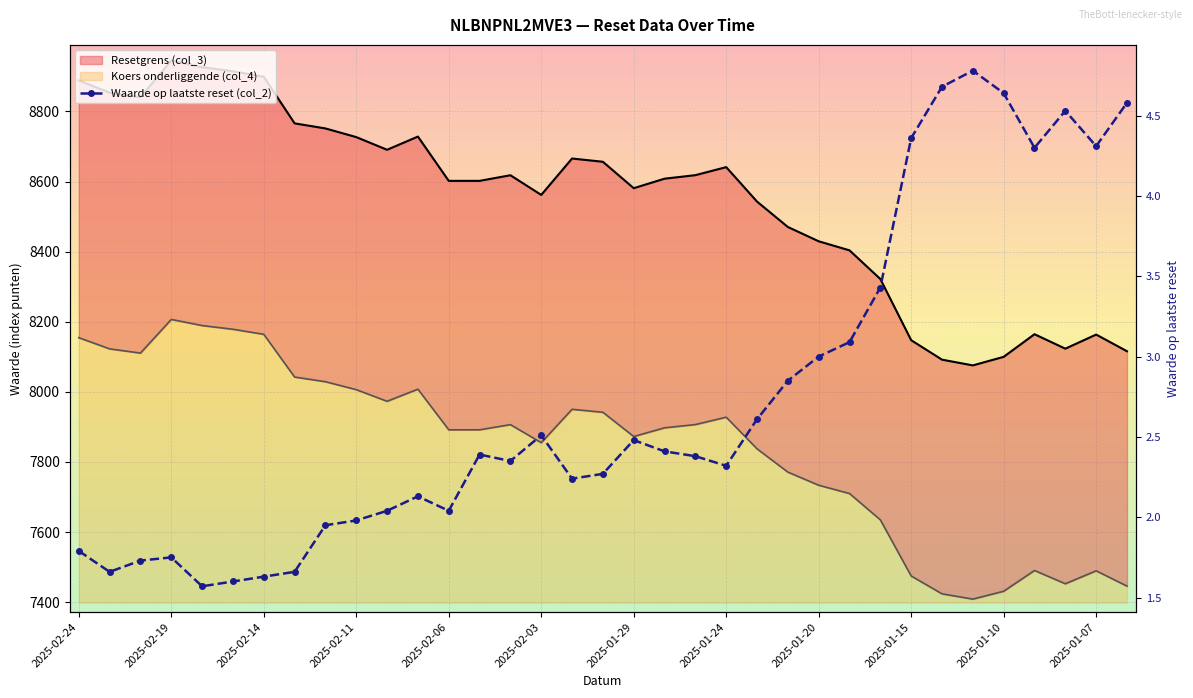

Is it true that the value at 2025-01-24 is 1.1?

False